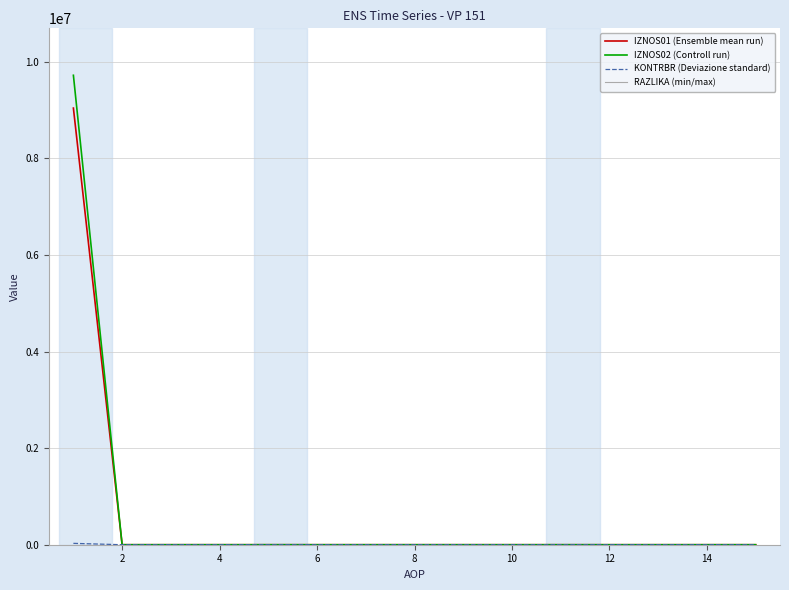

Which series has the widest spread of values?

IZNOS02 (Controll run)